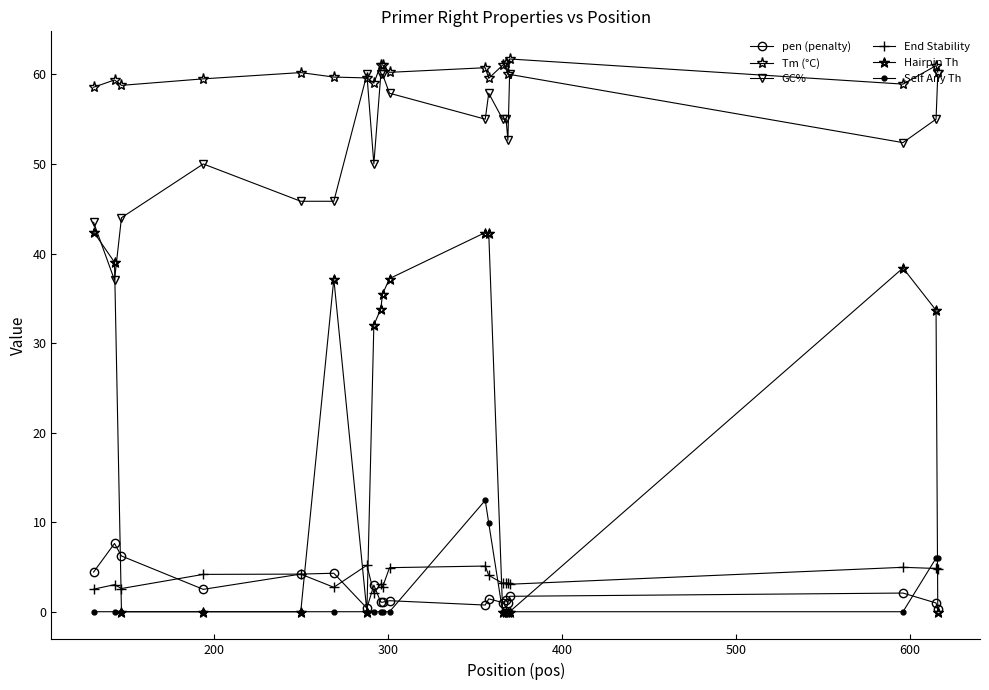

Which series has the widest spread of values?

Hairpin Th